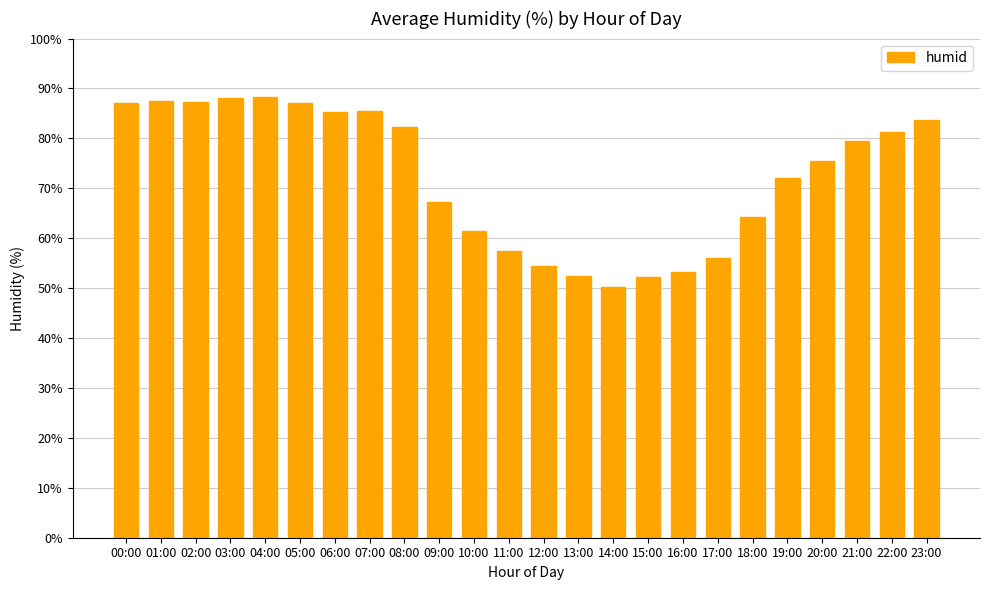

The chart shows a value of 107.2 at 10:00. True or false?

False